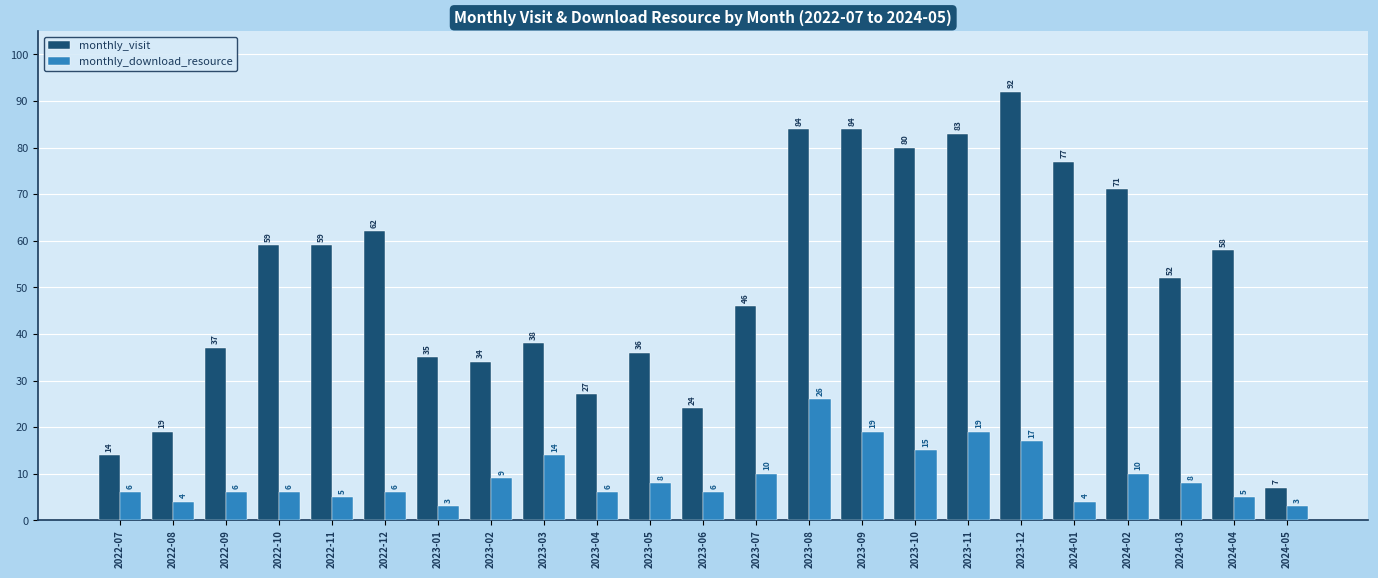

What is the label of the 17th bar from the right?

2023-01